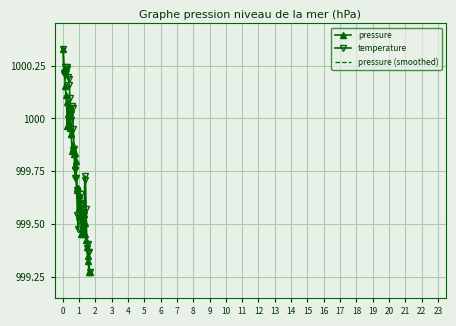

Which series has the largest total across all categories?

temperature